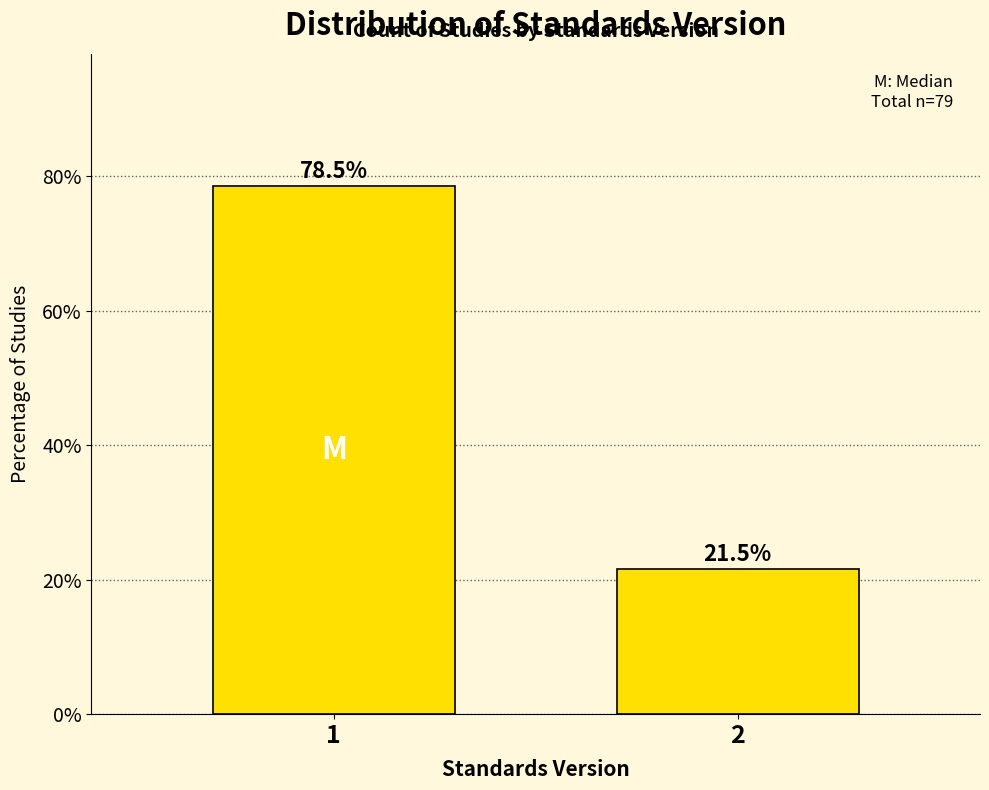

Reading left to right, extract all data points from this chart.

78.5	21.5